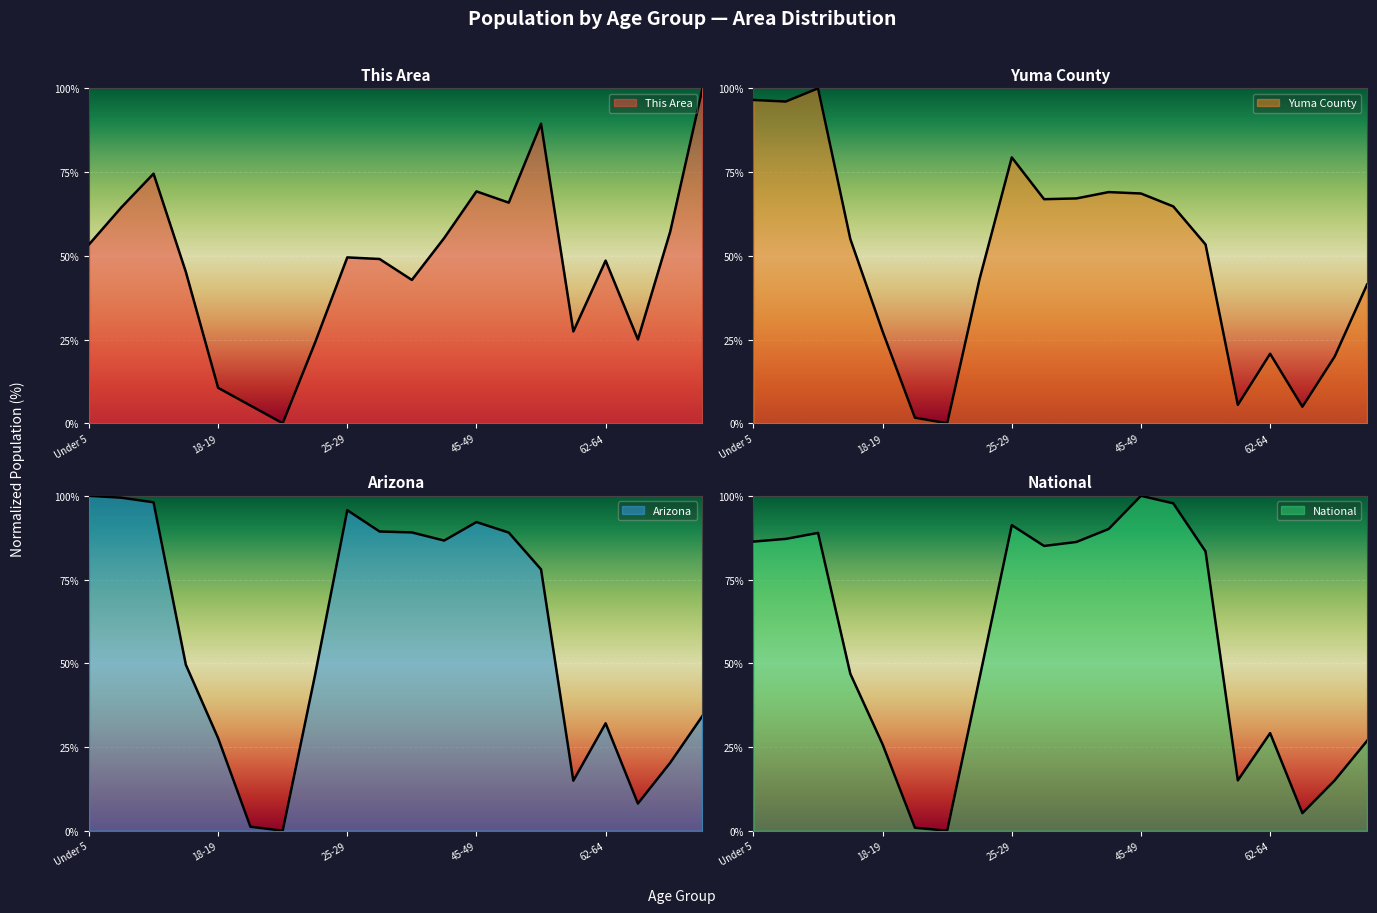

The Arizona series shows 8.1 at 65-66. True or false?

True